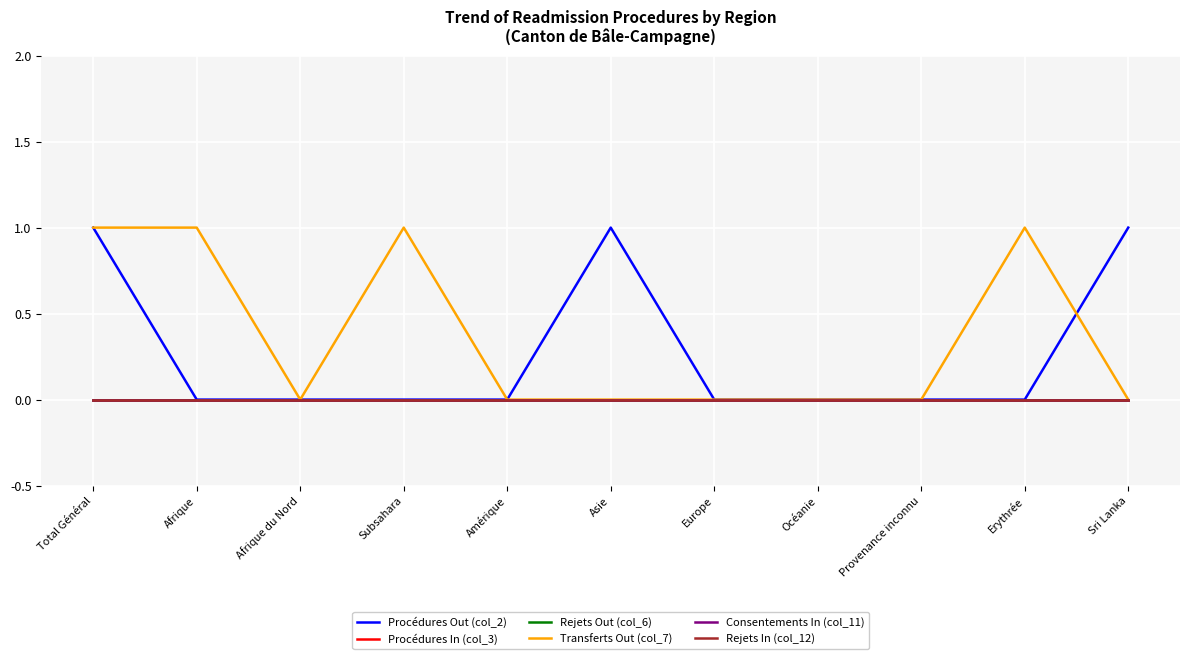

Does the chart have visible grid lines?

Yes